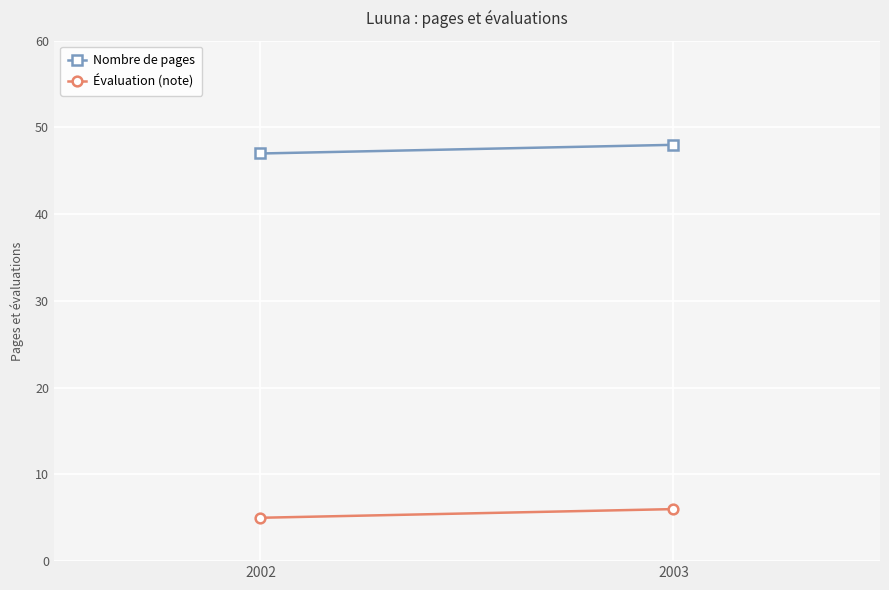

What value does the Évaluation (note) series have at 2003?

6